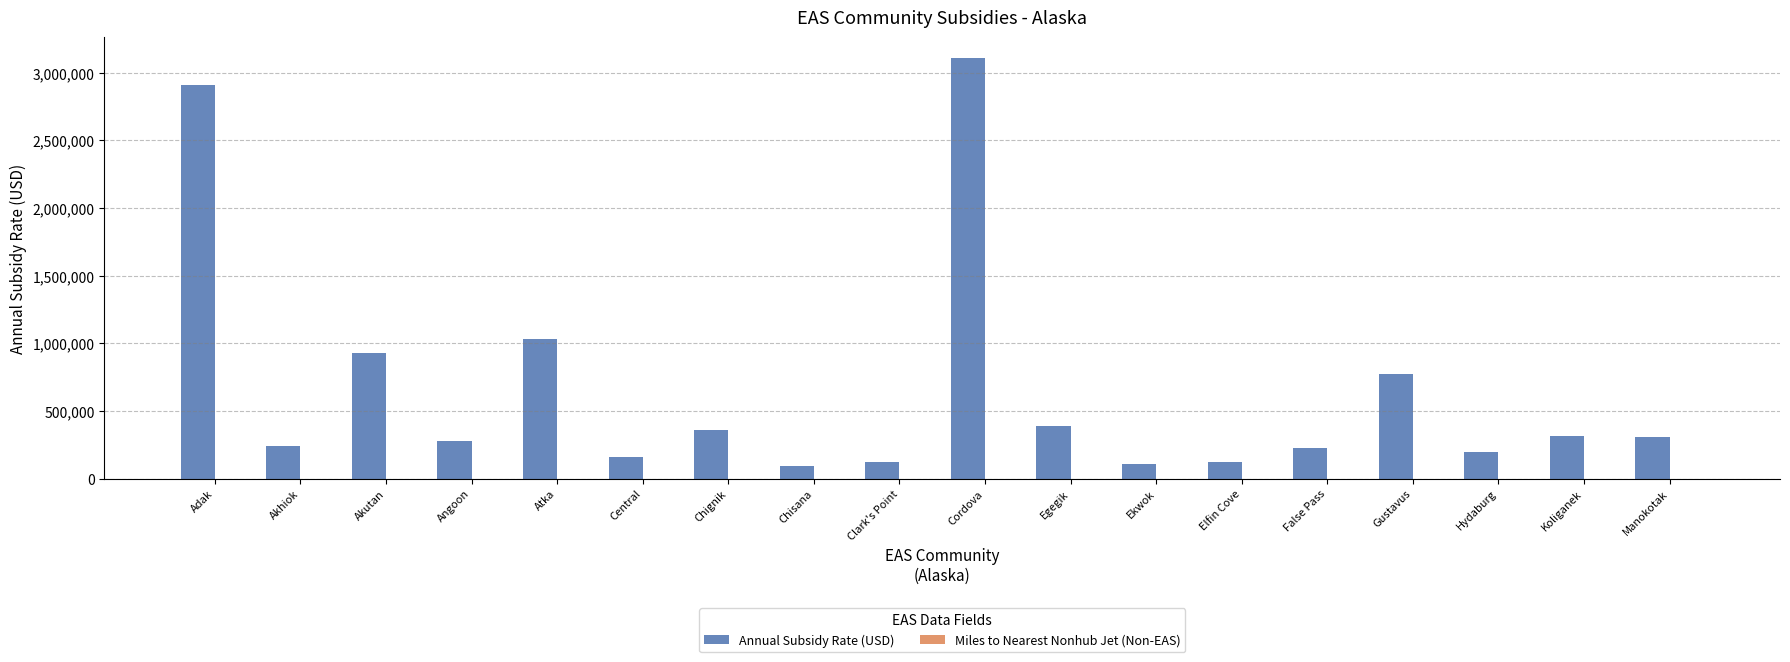

True or false: Annual Subsidy Rate (USD) has a value of 121118 at Elfin Cove.

True